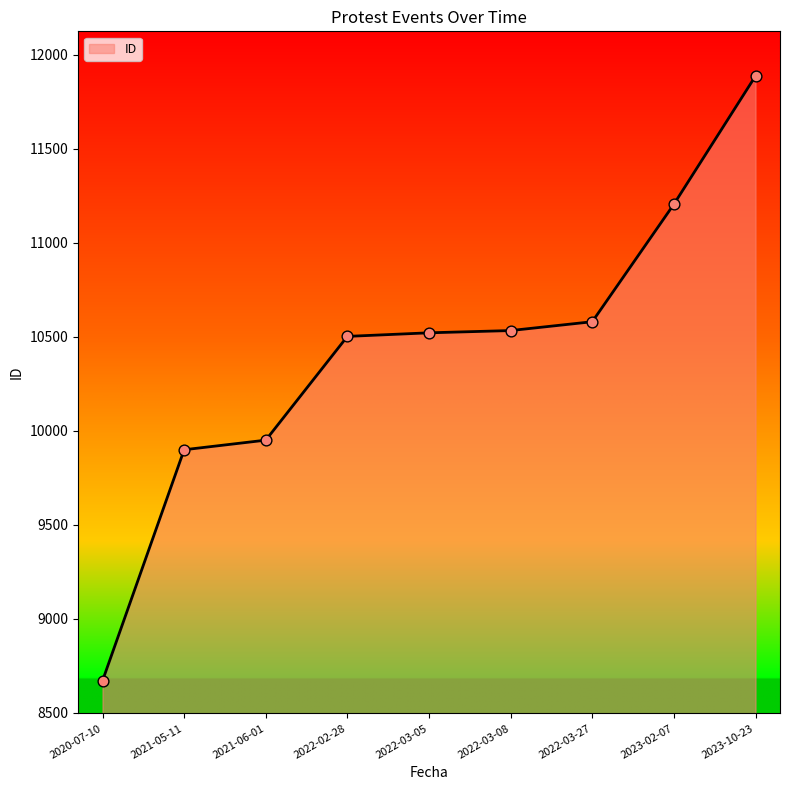

Between 2022-03-08 and 2023-02-07, which is larger?

2023-02-07